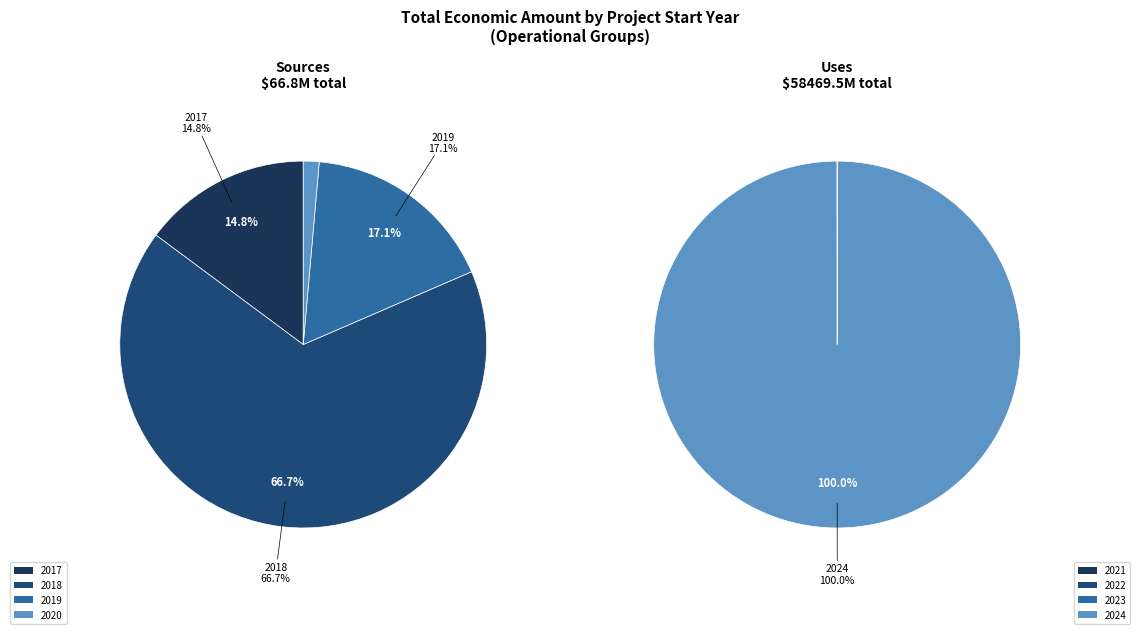

Which category accounts for the majority?

2024